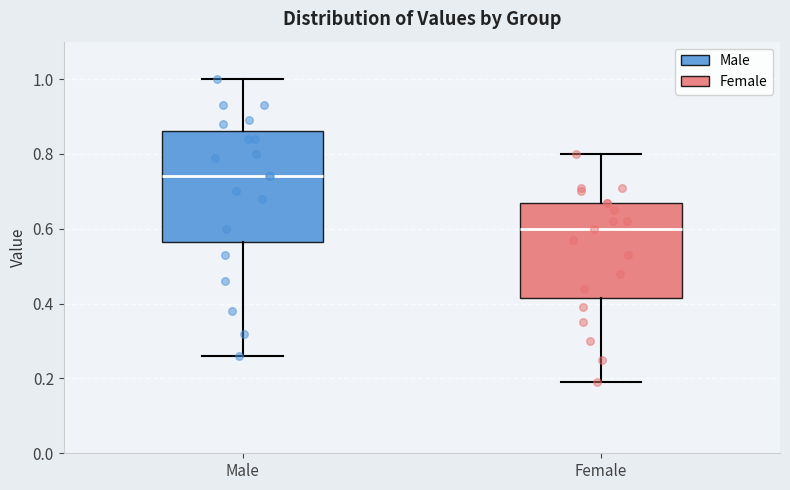

Comparing the boxes themselves (not the whiskers), which one is the tallest?

Male